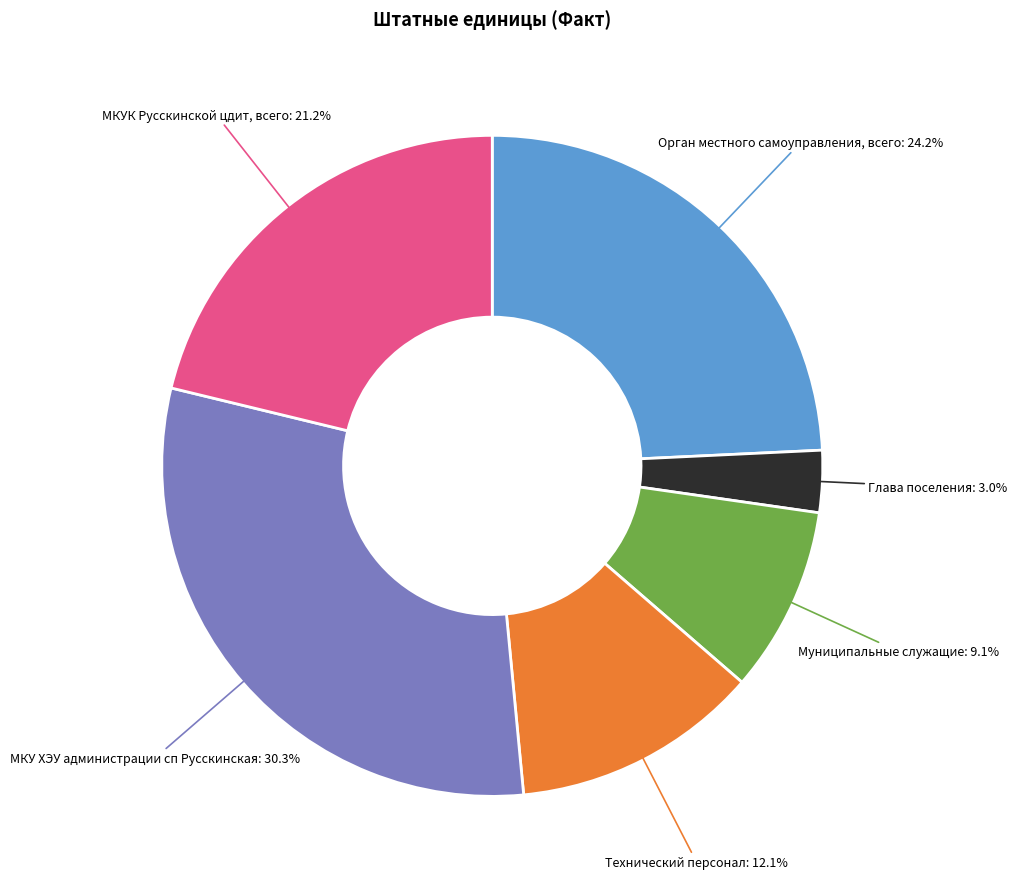

Is there any slice that represents more than half of the pie?

No